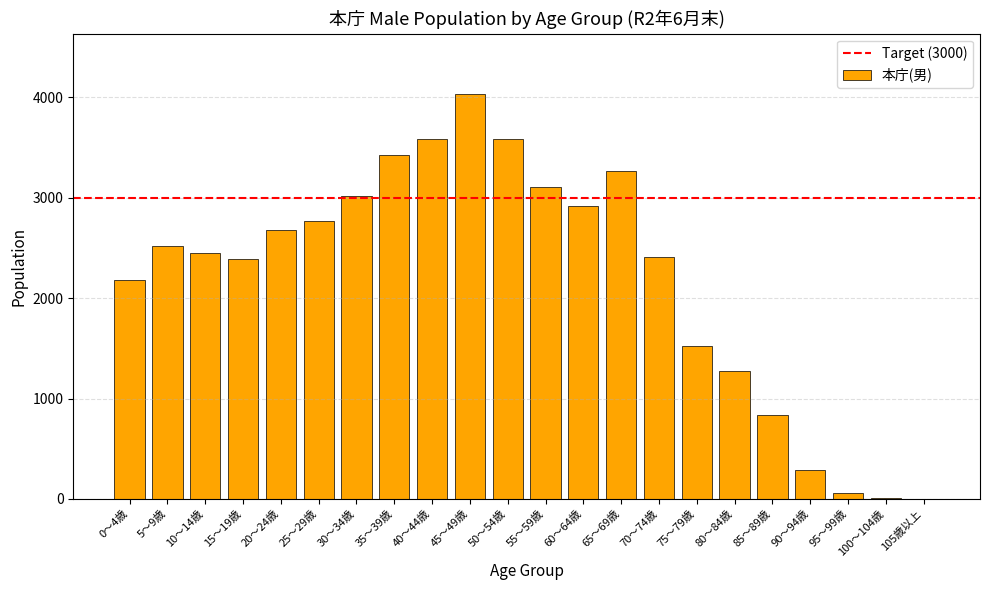

Count the number of data series in this chart.

1